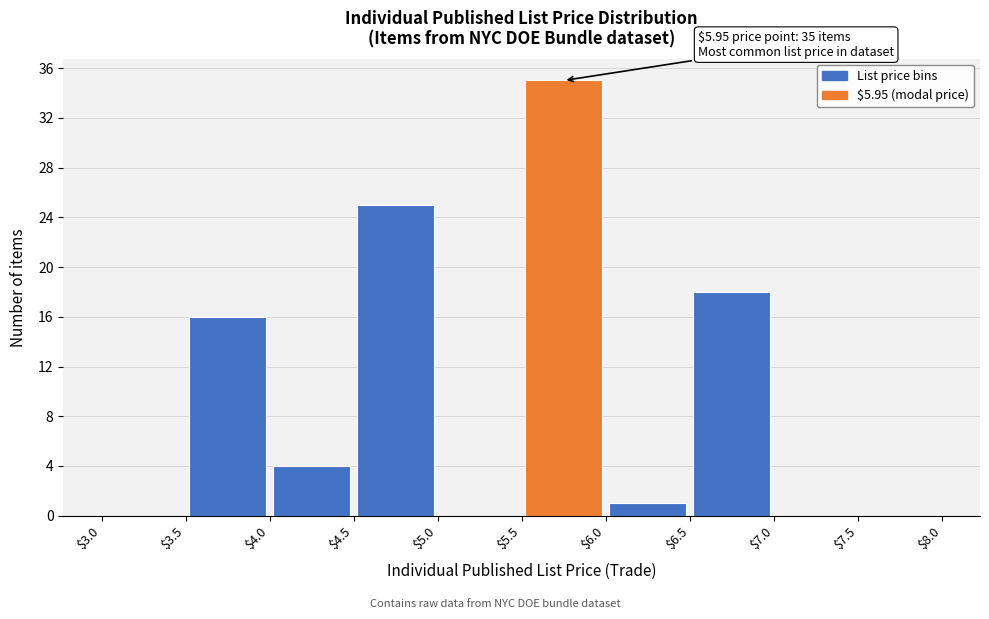

Which range on the x-axis has the tallest bar?

$5.5 to $6.0